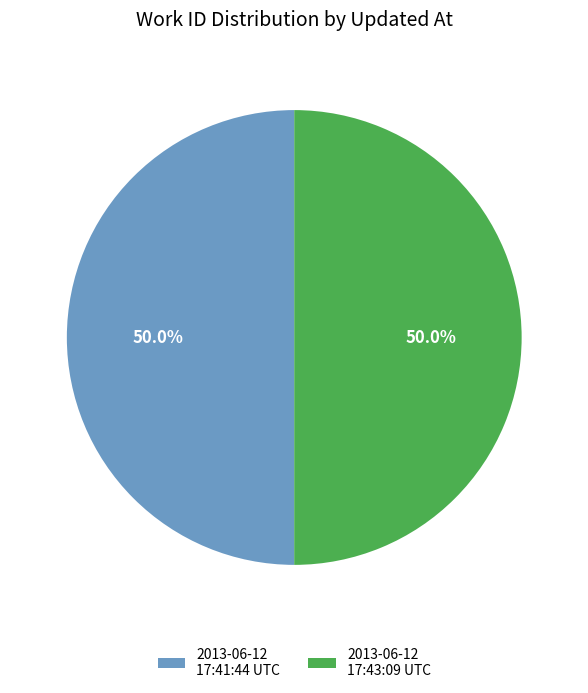

Count the number of slices in the pie.

2